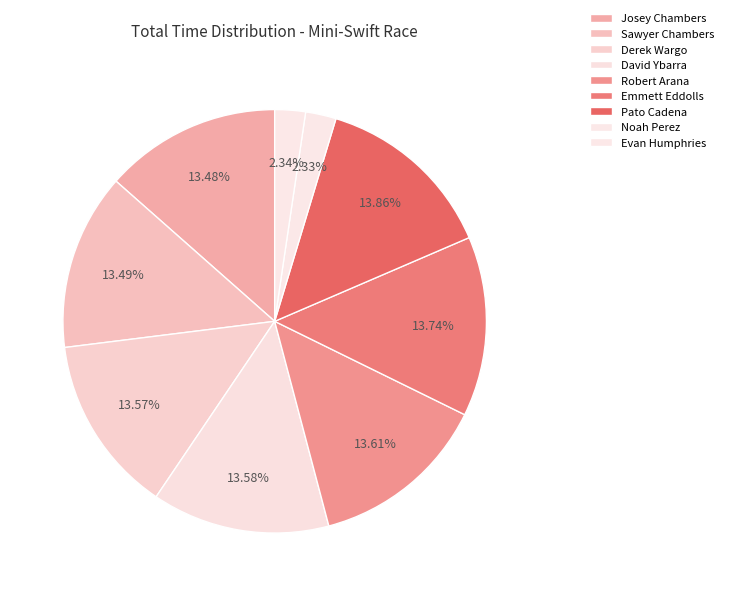

Is there any slice that represents more than half of the pie?

No